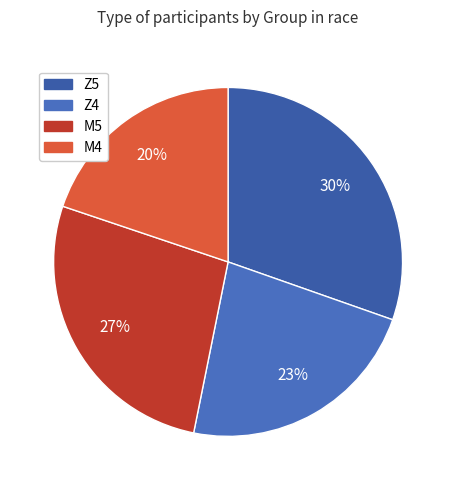

Approximately how many times larger is the value at M5 compared to Z4?

1.2